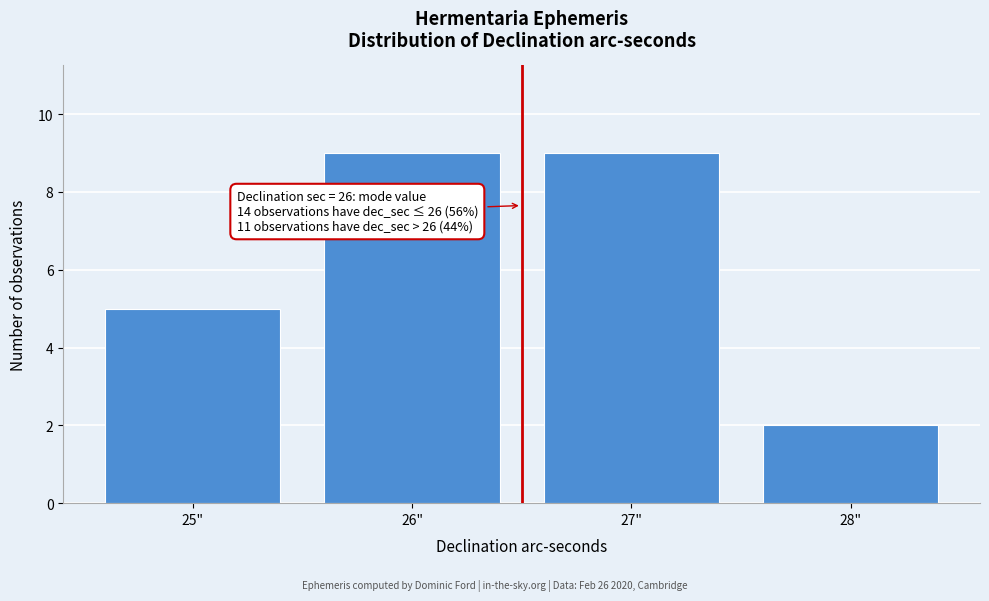

Reading left to right, transcribe all the data shown in this chart.

5	9	9	2